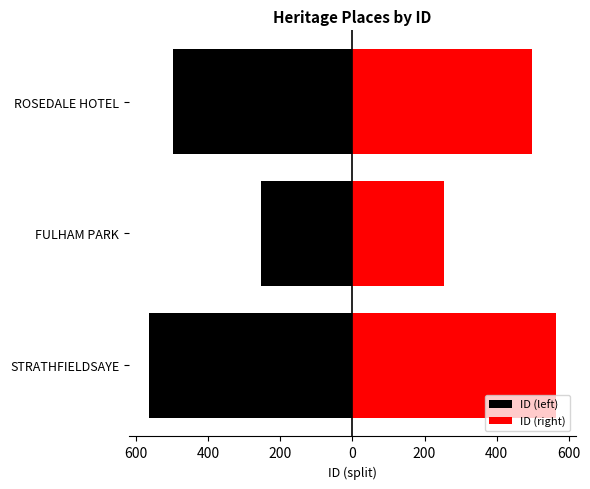

At how many categories does at least one series exceed 235?

3